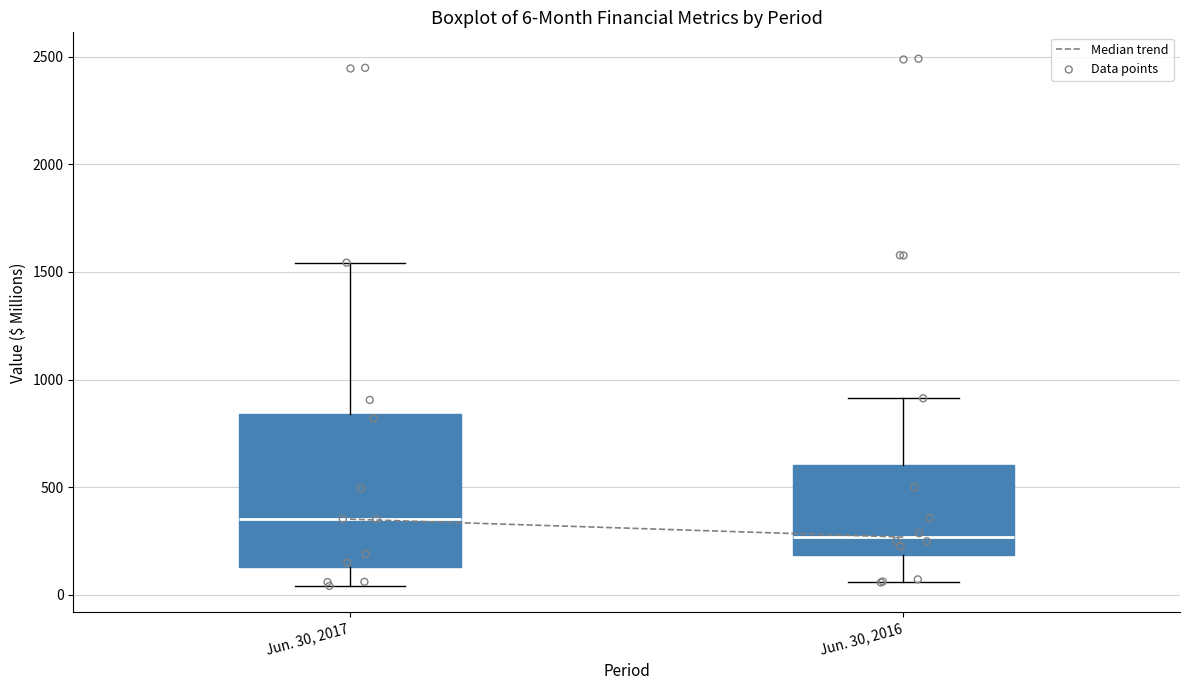

Which box has the highest median line?

Jun. 30, 2017